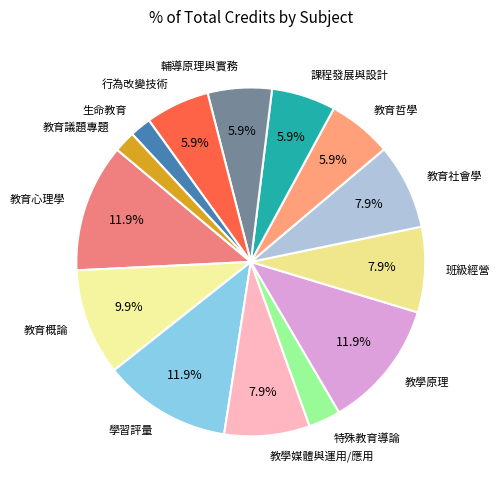

How many slices are in this pie chart?

14